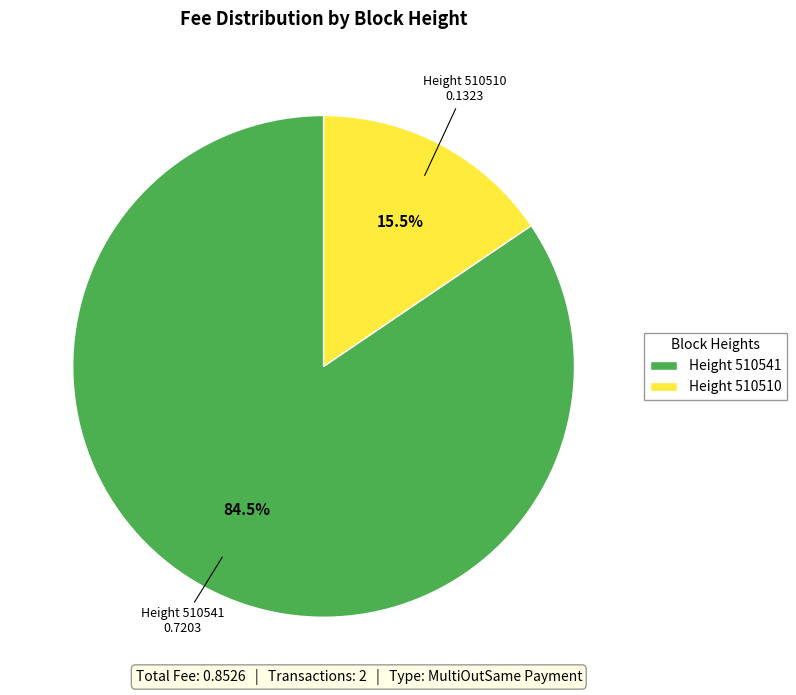

Between Height 510510 and Height 510541, which is larger?

Height 510541